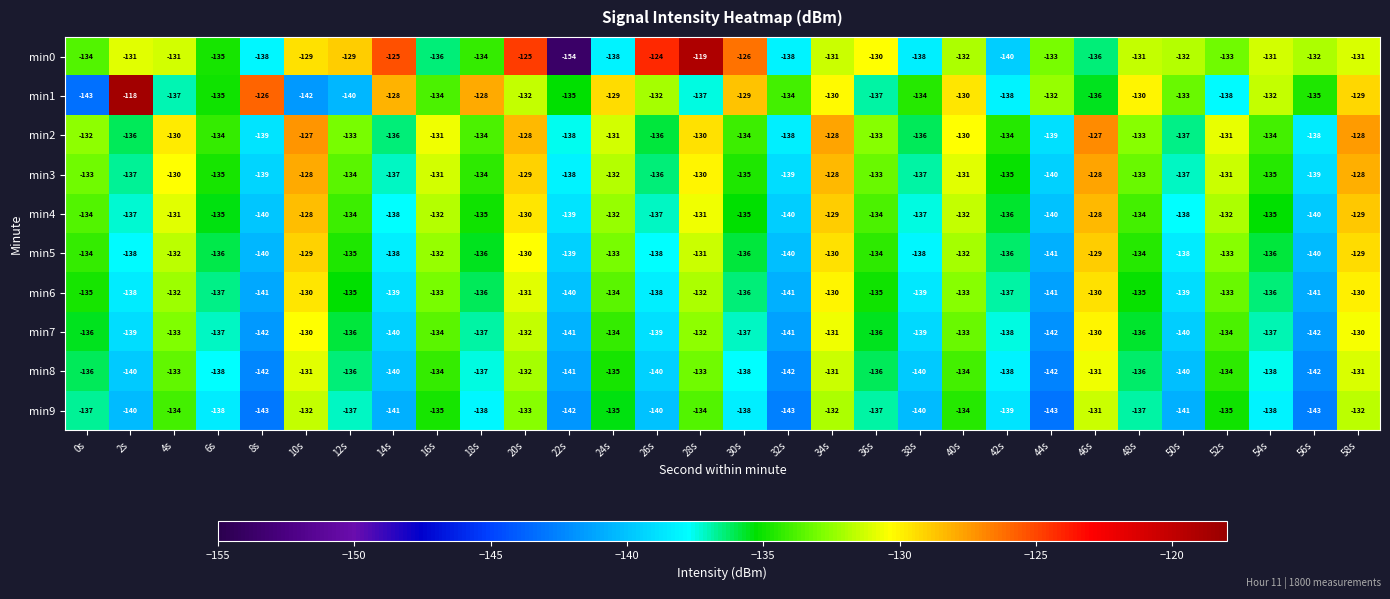

How many data points does each series have?

30